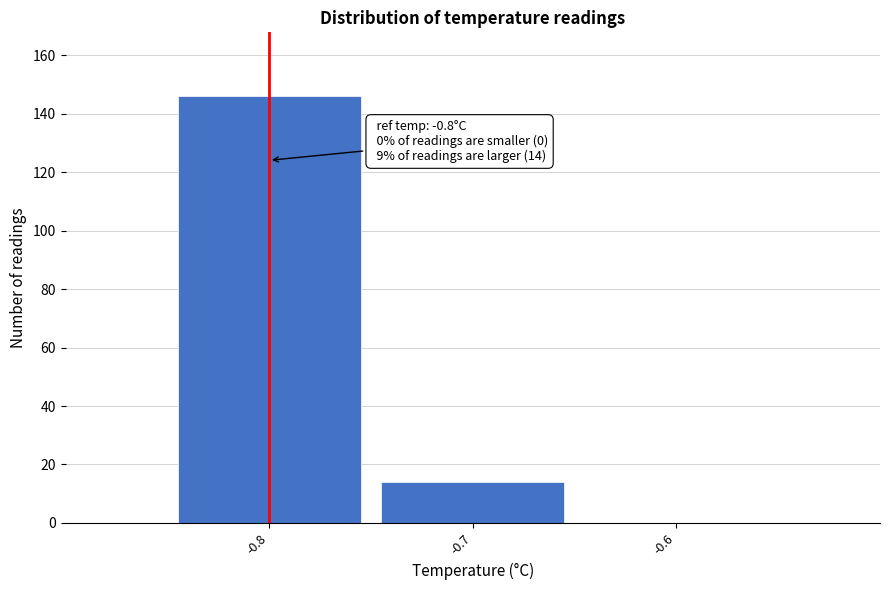

Over which range of the x-axis is the bar tallest?

-0.85 to -0.75